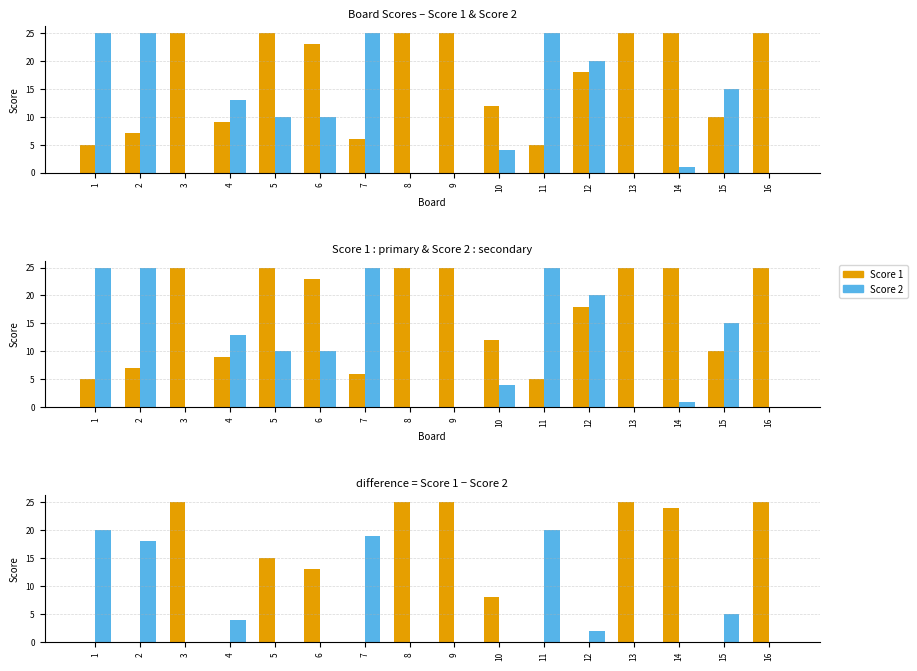

Which series changed the most between 7 and 16?

Score 2